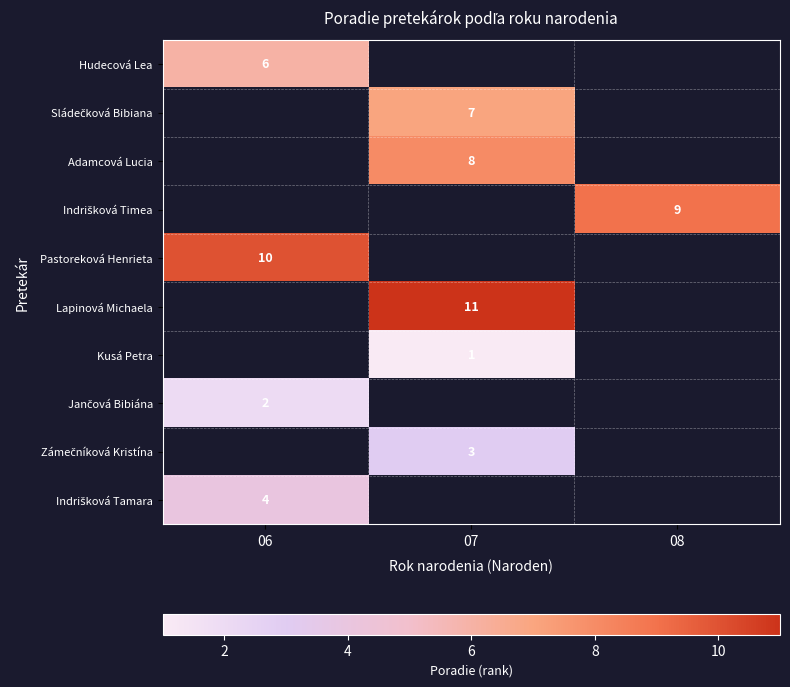

At how many categories does at least one series exceed 6?

3